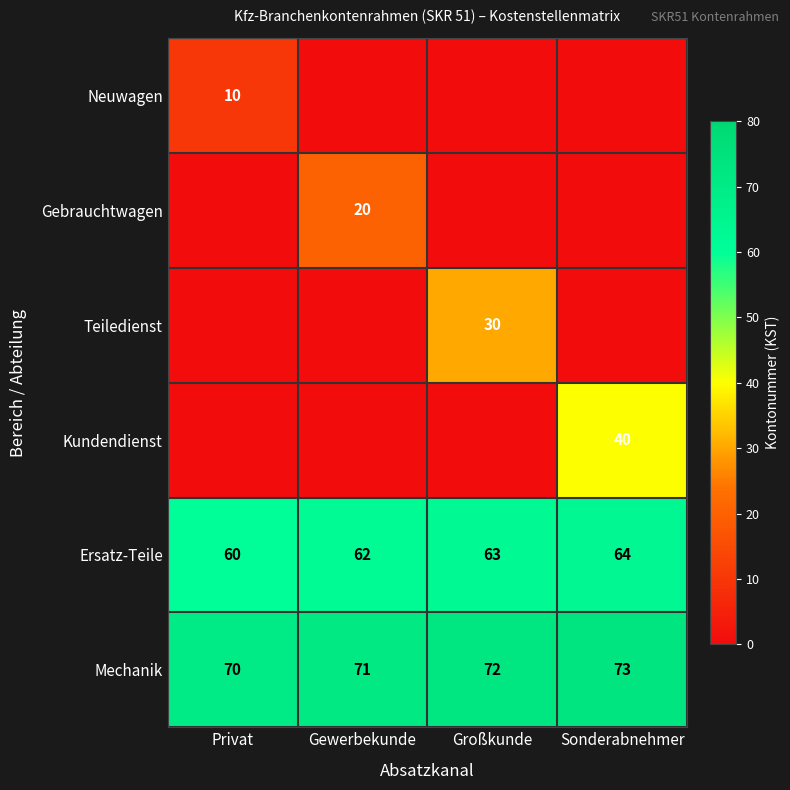

True or false: Neuwagen has a value of 4 at Privat.

False